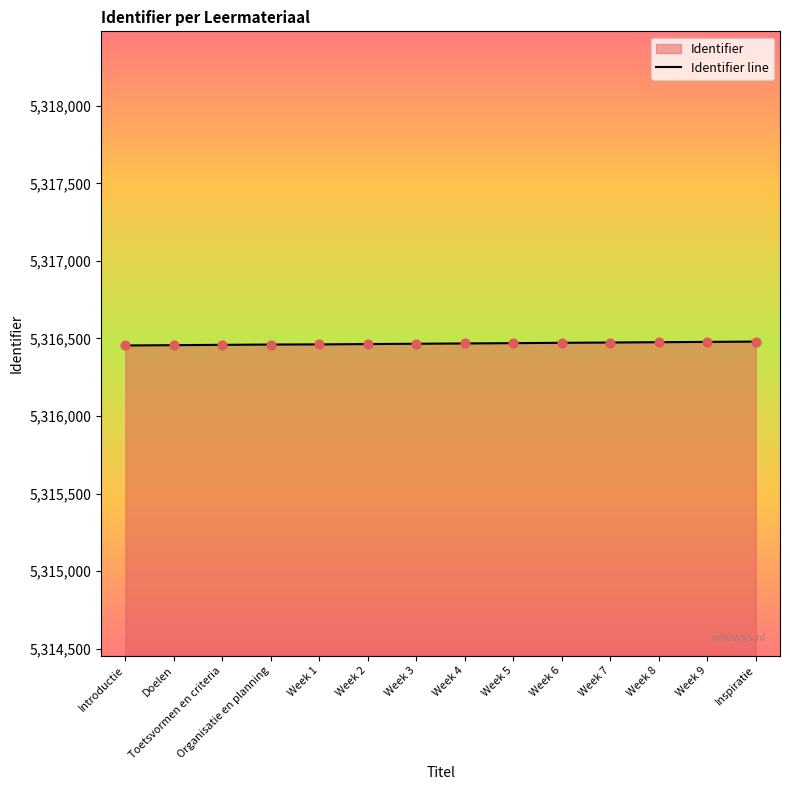

Approximately how many times larger is the value at Week 5 compared to Week 8?

1.0